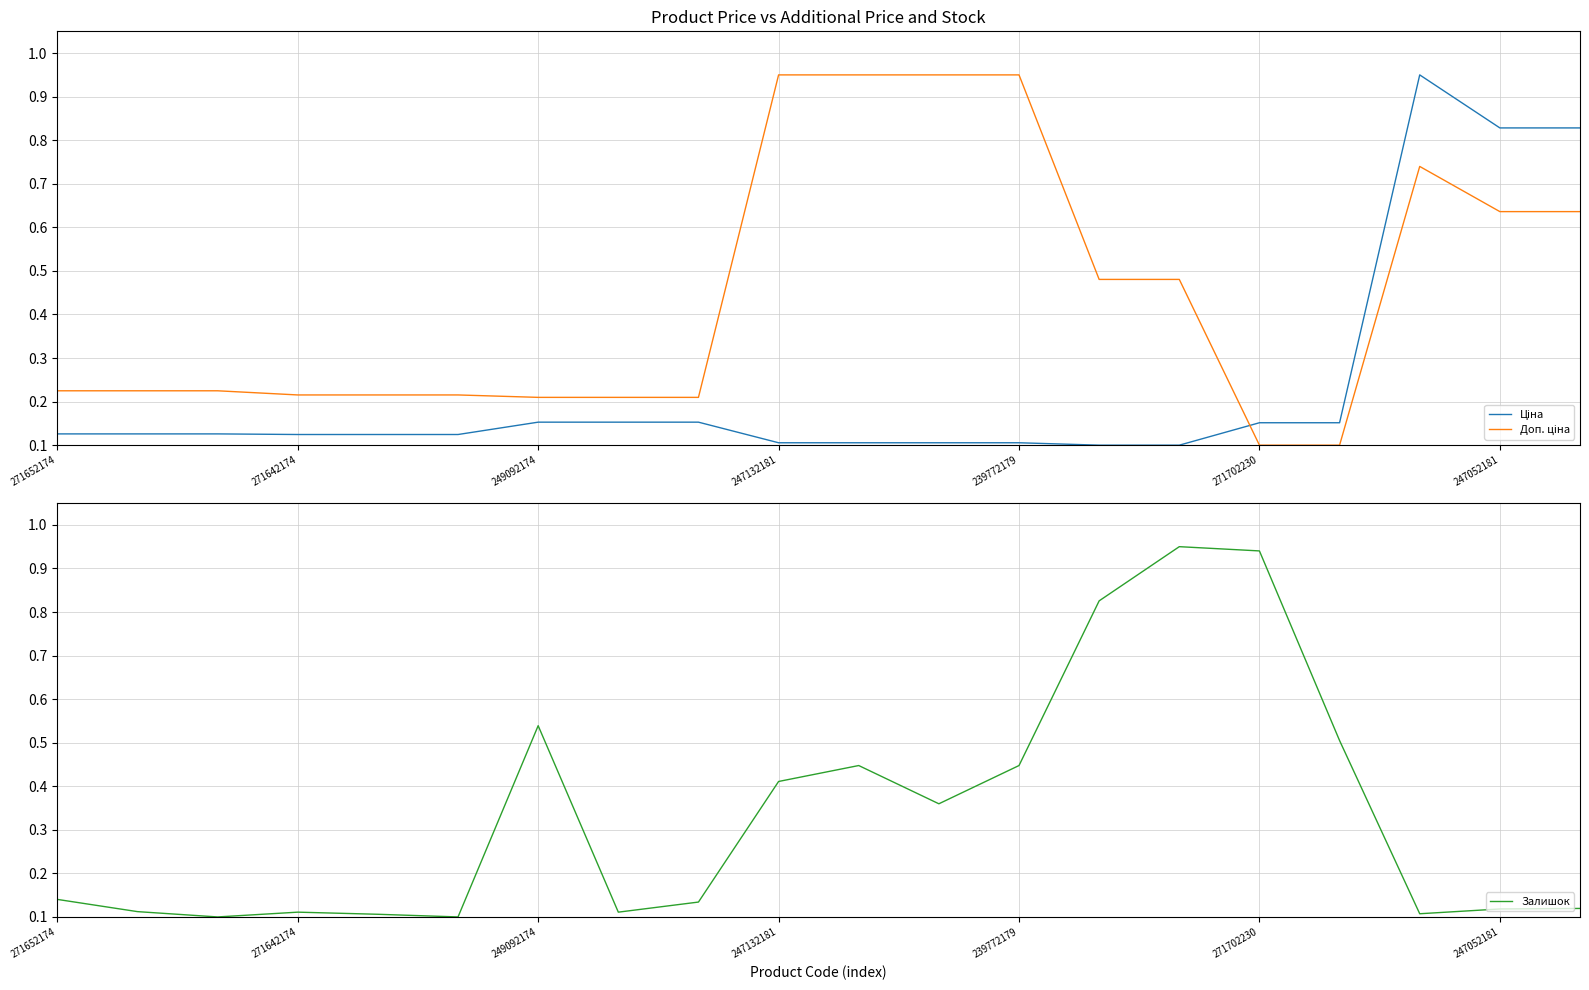

What is the sum of all Ціна values?

4.7